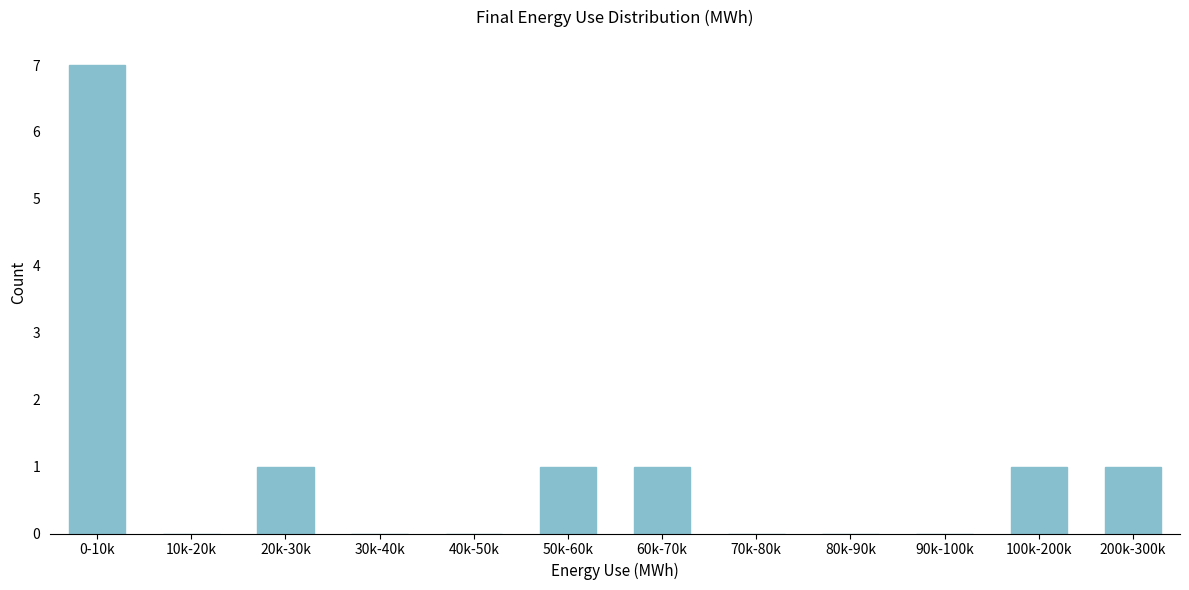

Reading left to right, list all the values displayed in this chart.

0-10k=7	10k-20k=0	20k-30k=1	30k-40k=0	40k-50k=0	50k-60k=1	60k-70k=1	70k-80k=0	80k-90k=0	90k-100k=0	100k-200k=1	200k-300k=1